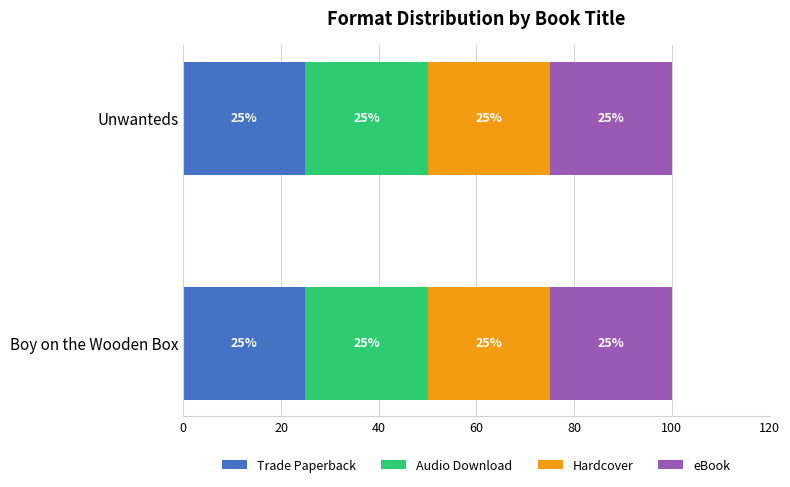

What is the label of the 1st bar from the left?

Boy on the Wooden Box